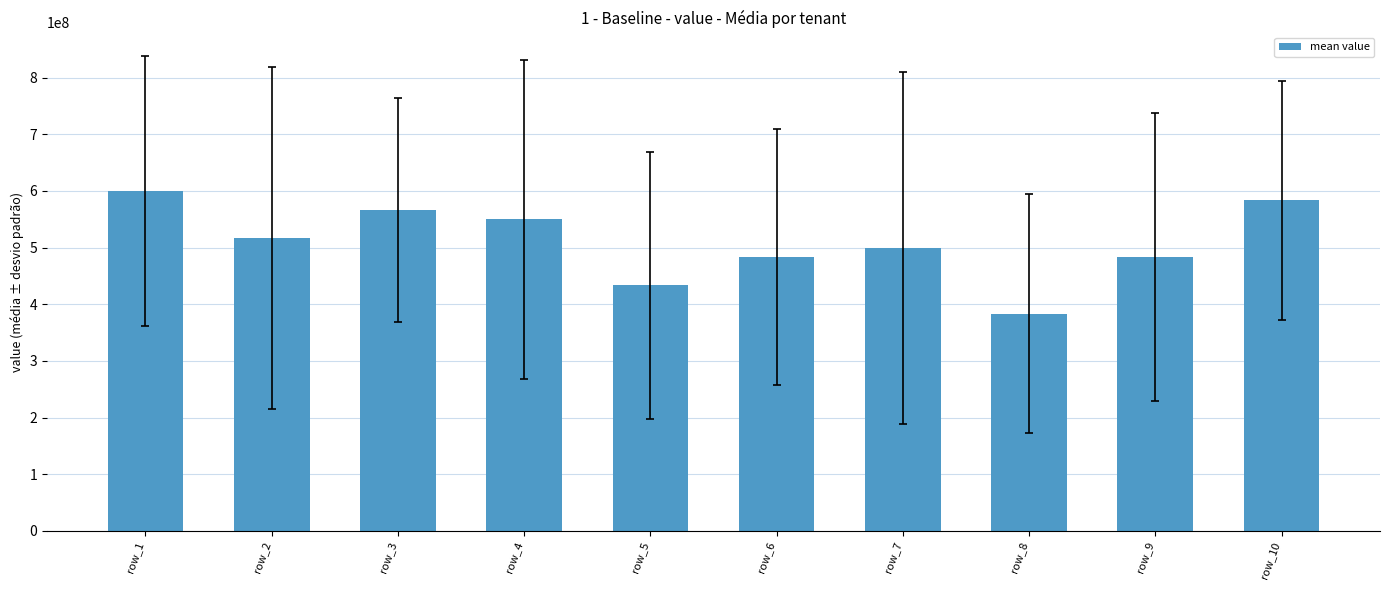

Which has a higher value, row_9 or row_7?

row_7